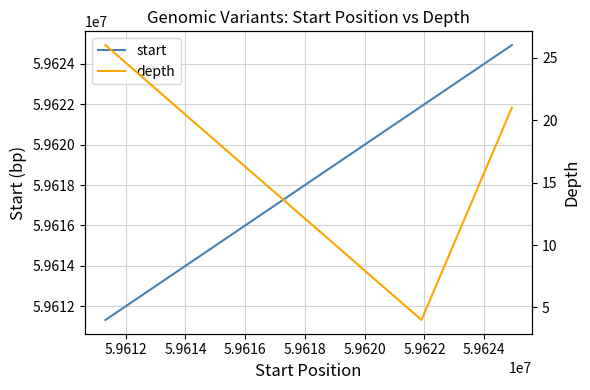

What is the lowest value of the start series?

59611322